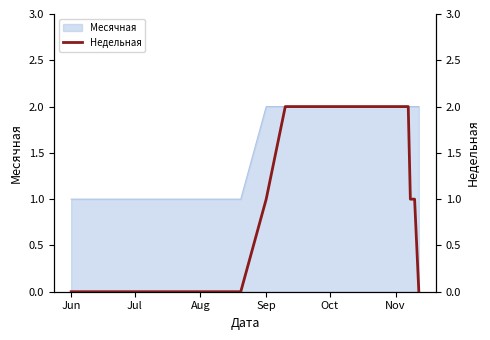

The Месячная series shows 0 at Oct. True or false?

False